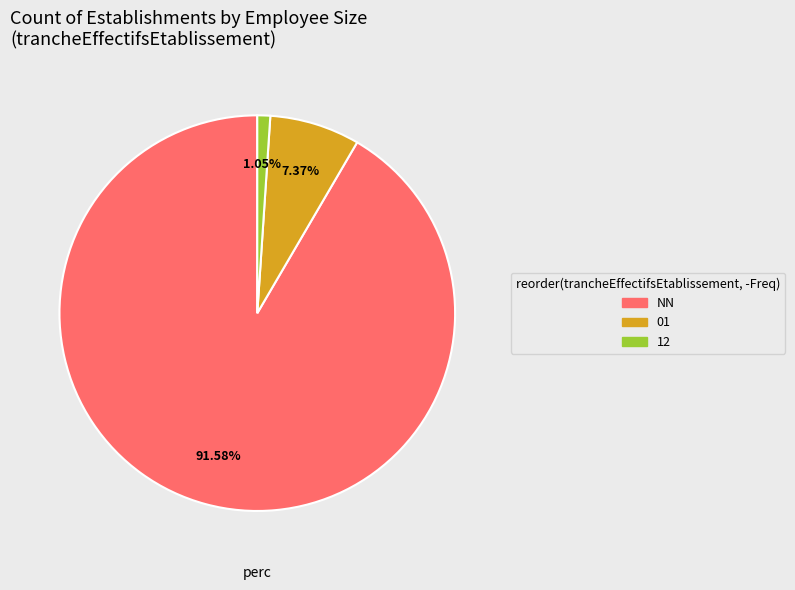

Is there a majority slice in this chart?

Yes